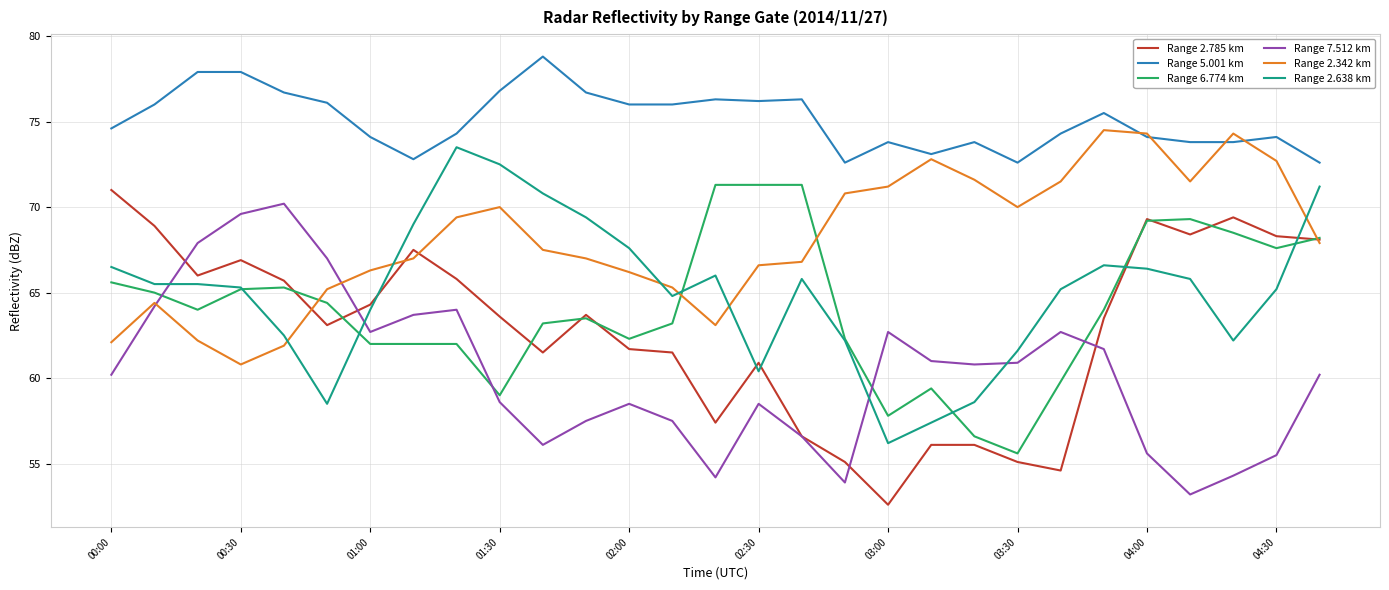

Which series has the largest total across all categories?

Range 5.001 km